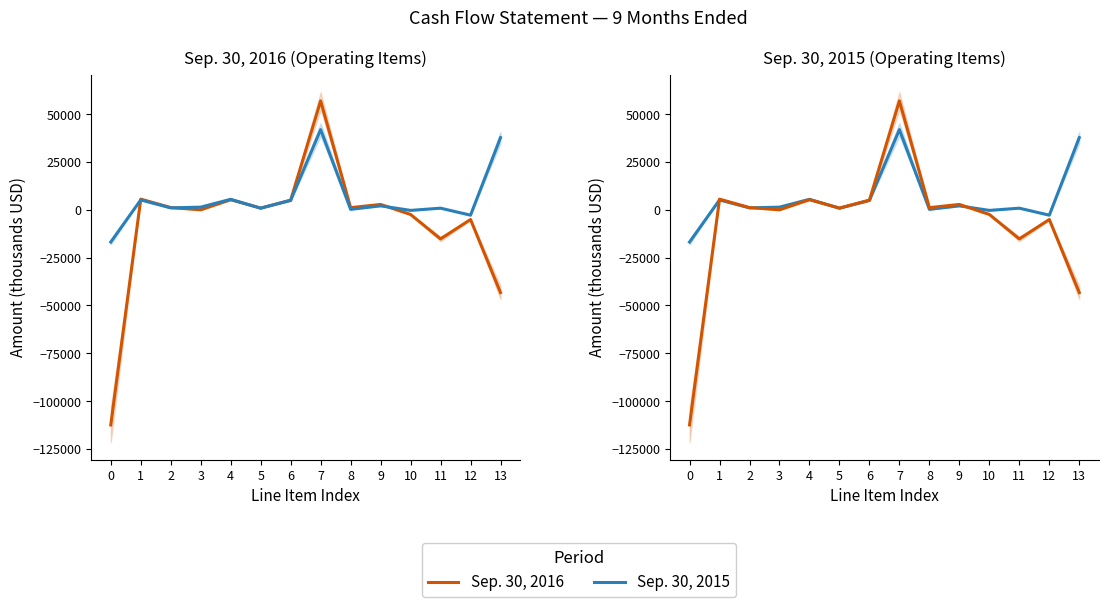

Where does the Sep. 30, 2015 series first go above 1405?

1